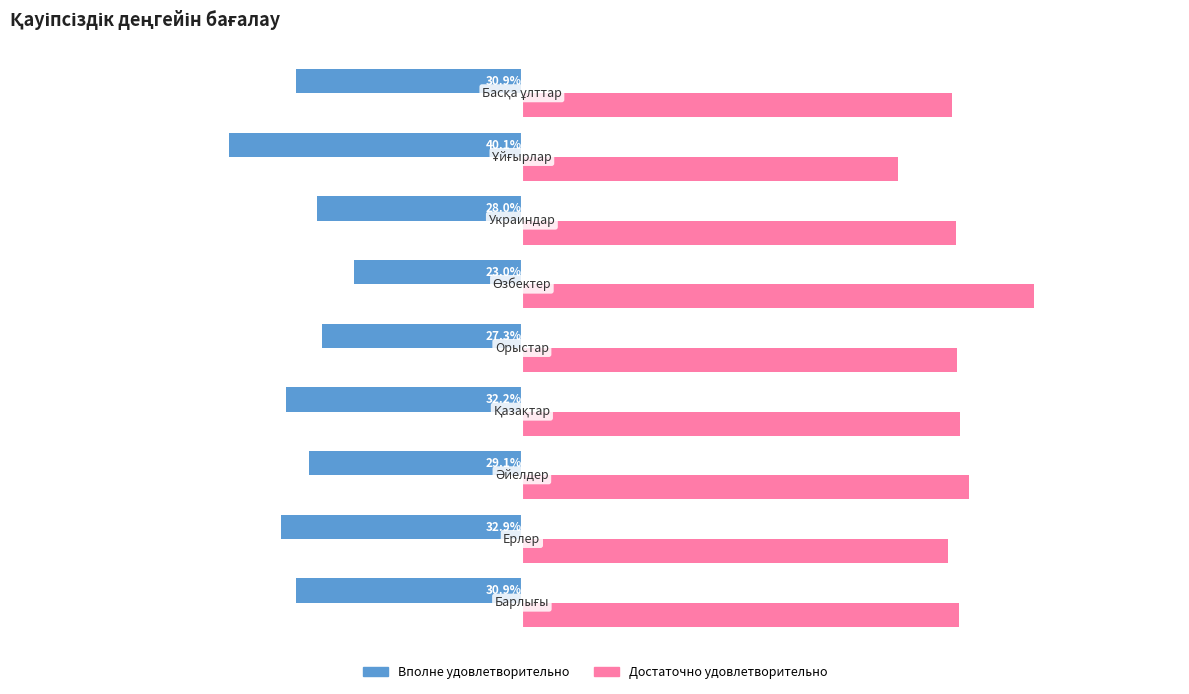

Which series has the widest spread of values?

Достаточно удовлетворительно